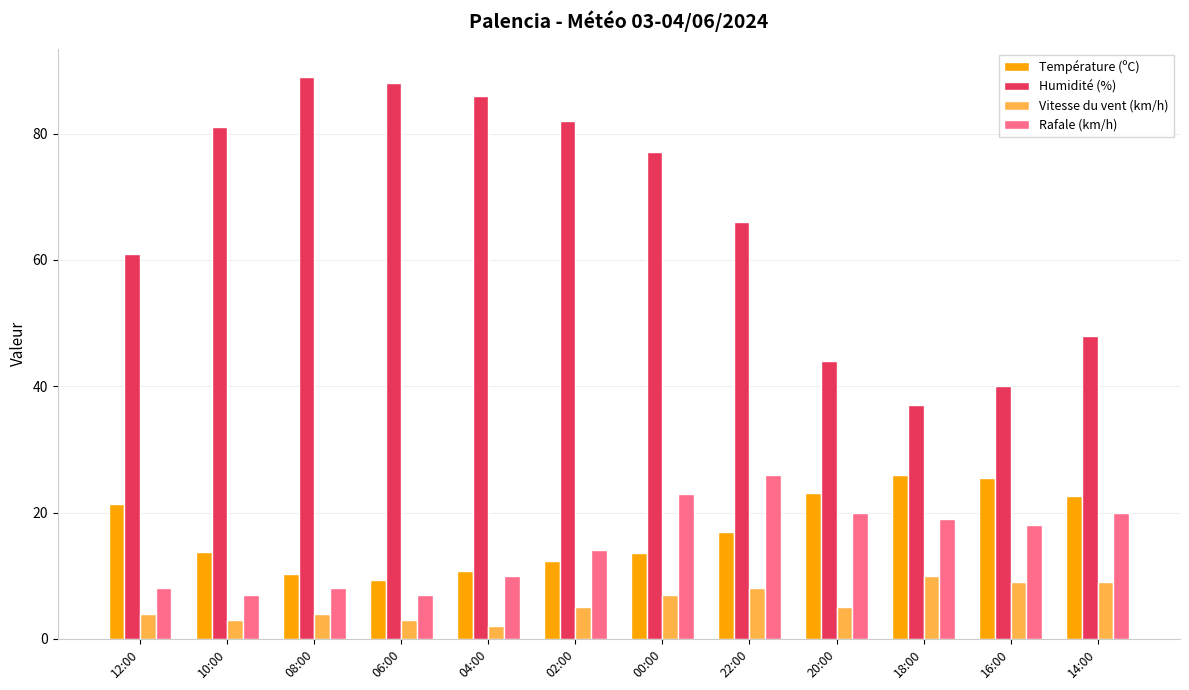

Read the Humidité (%) value at 00:00.

77.0